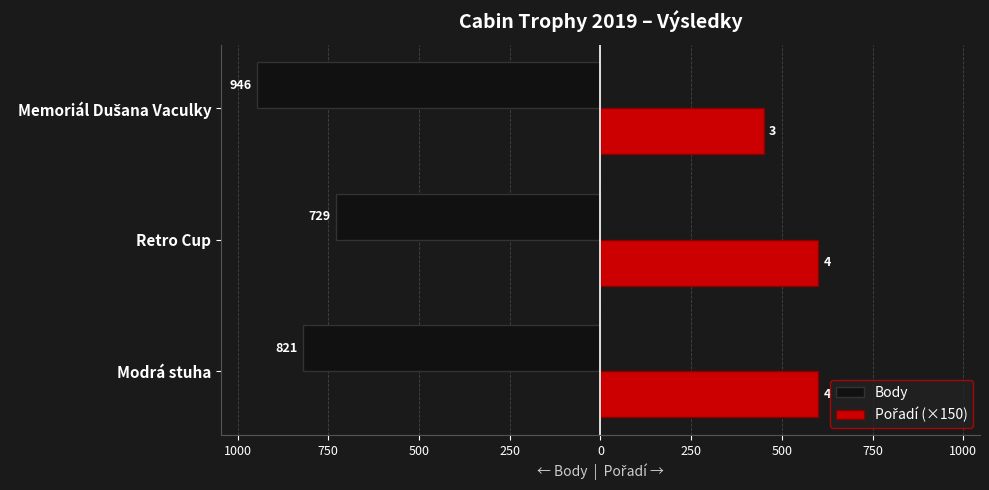

What are all the series names shown in the legend?

Body, Pořadí (×150)